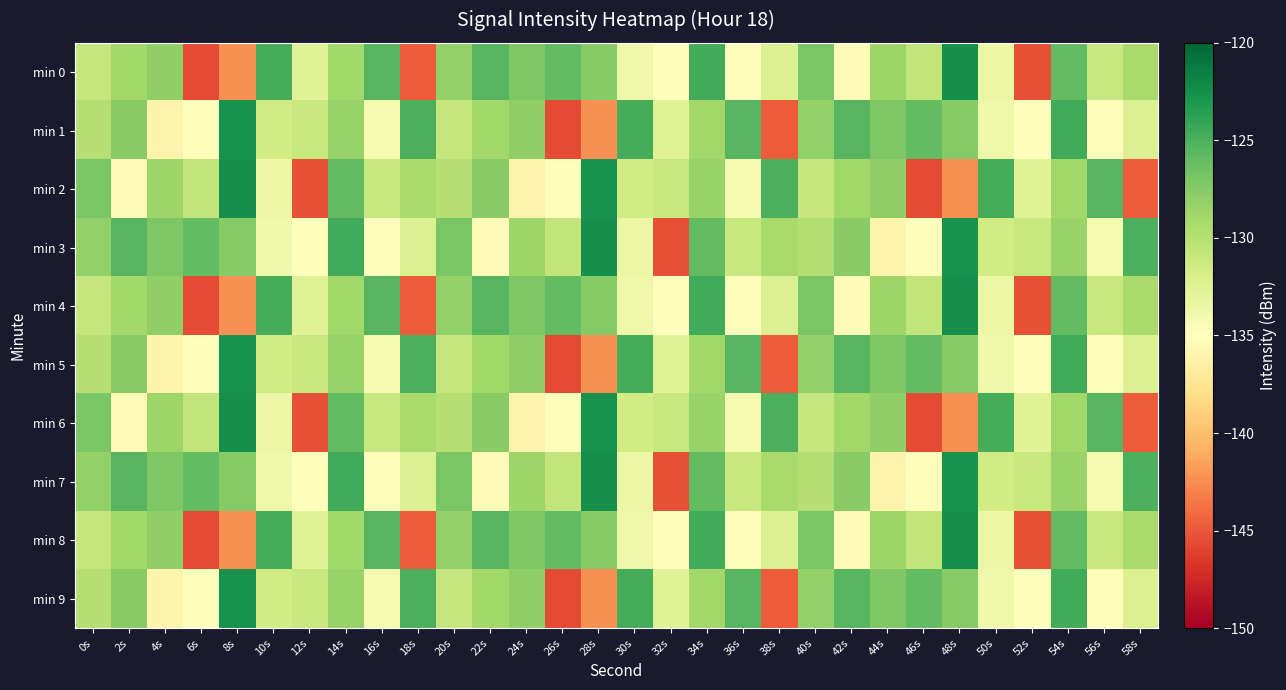

Reading left to right, transcribe all the data shown in this chart.

min 0: 0s=-130.8	2s=-128.8	4s=-128.0	6s=-145.5	8s=-142.3	10s=-124.7	12s=-132.6	14s=-128.8	16s=-125.5	18s=-144.8	20s=-128.1	22s=-125.4	24s=-127.2	26s=-125.9	28s=-127.6	30s=-133.8	32s=-134.9	34s=-124.6	36s=-135.2	38s=-132.4	40s=-126.9	42s=-135.3	44s=-128.6	46s=-130.6	48s=-122.6	50s=-133.5	52s=-145.4	54s=-125.9	56s=-130.9	58s=-129.2
min 1: 0s=-129.9	2s=-127.7	4s=-136.1	6s=-135.1	8s=-122.7	10s=-131.5	12s=-130.9	14s=-128.4	16s=-134.3	18s=-125.0	20s=-130.8	22s=-128.8	24s=-128.0	26s=-145.5	28s=-142.3	30s=-124.7	32s=-132.6	34s=-128.8	36s=-125.5	38s=-144.8	40s=-128.1	42s=-125.4	44s=-127.2	46s=-125.9	48s=-127.6	50s=-133.8	52s=-134.9	54s=-124.6	56s=-135.2	58s=-132.4
min 2: 0s=-126.9	2s=-135.3	4s=-128.6	6s=-130.6	8s=-122.6	10s=-133.5	12s=-145.4	14s=-125.9	16s=-130.9	18s=-129.2	20s=-129.9	22s=-127.7	24s=-136.1	26s=-135.1	28s=-122.7	30s=-131.5	32s=-130.9	34s=-128.4	36s=-134.3	38s=-125.0	40s=-130.8	42s=-128.8	44s=-128.0	46s=-145.5	48s=-142.3	50s=-124.7	52s=-132.6	54s=-128.8	56s=-125.5	58s=-144.8
min 3: 0s=-128.1	2s=-125.4	4s=-127.2	6s=-125.9	8s=-127.6	10s=-133.8	12s=-134.9	14s=-124.6	16s=-135.2	18s=-132.4	20s=-126.9	22s=-135.3	24s=-128.6	26s=-130.6	28s=-122.6	30s=-133.5	32s=-145.4	34s=-125.9	36s=-130.9	38s=-129.2	40s=-129.9	42s=-127.7	44s=-136.1	46s=-135.1	48s=-122.7	50s=-131.5	52s=-130.9	54s=-128.4	56s=-134.3	58s=-125.0
min 4: 0s=-130.8	2s=-128.8	4s=-128.0	6s=-145.5	8s=-142.3	10s=-124.7	12s=-132.6	14s=-128.8	16s=-125.5	18s=-144.8	20s=-128.1	22s=-125.4	24s=-127.2	26s=-125.9	28s=-127.6	30s=-133.8	32s=-134.9	34s=-124.6	36s=-135.2	38s=-132.4	40s=-126.9	42s=-135.3	44s=-128.6	46s=-130.6	48s=-122.6	50s=-133.5	52s=-145.4	54s=-125.9	56s=-130.9	58s=-129.2
min 5: 0s=-129.9	2s=-127.7	4s=-136.1	6s=-135.1	8s=-122.7	10s=-131.5	12s=-130.9	14s=-128.4	16s=-134.3	18s=-125.0	20s=-130.8	22s=-128.8	24s=-128.0	26s=-145.5	28s=-142.3	30s=-124.7	32s=-132.6	34s=-128.8	36s=-125.5	38s=-144.8	40s=-128.1	42s=-125.4	44s=-127.2	46s=-125.9	48s=-127.6	50s=-133.8	52s=-134.9	54s=-124.6	56s=-135.2	58s=-132.4
min 6: 0s=-126.9	2s=-135.3	4s=-128.6	6s=-130.6	8s=-122.6	10s=-133.5	12s=-145.4	14s=-125.9	16s=-130.9	18s=-129.2	20s=-129.9	22s=-127.7	24s=-136.1	26s=-135.1	28s=-122.7	30s=-131.5	32s=-130.9	34s=-128.4	36s=-134.3	38s=-125.0	40s=-130.8	42s=-128.8	44s=-128.0	46s=-145.5	48s=-142.3	50s=-124.7	52s=-132.6	54s=-128.8	56s=-125.5	58s=-144.8
min 7: 0s=-128.1	2s=-125.4	4s=-127.2	6s=-125.9	8s=-127.6	10s=-133.8	12s=-134.9	14s=-124.6	16s=-135.2	18s=-132.4	20s=-126.9	22s=-135.3	24s=-128.6	26s=-130.6	28s=-122.6	30s=-133.5	32s=-145.4	34s=-125.9	36s=-130.9	38s=-129.2	40s=-129.9	42s=-127.7	44s=-136.1	46s=-135.1	48s=-122.7	50s=-131.5	52s=-130.9	54s=-128.4	56s=-134.3	58s=-125.0
min 8: 0s=-130.8	2s=-128.8	4s=-128.0	6s=-145.5	8s=-142.3	10s=-124.7	12s=-132.6	14s=-128.8	16s=-125.5	18s=-144.8	20s=-128.1	22s=-125.4	24s=-127.2	26s=-125.9	28s=-127.6	30s=-133.8	32s=-134.9	34s=-124.6	36s=-135.2	38s=-132.4	40s=-126.9	42s=-135.3	44s=-128.6	46s=-130.6	48s=-122.6	50s=-133.5	52s=-145.4	54s=-125.9	56s=-130.9	58s=-129.2
min 9: 0s=-129.9	2s=-127.7	4s=-136.1	6s=-135.1	8s=-122.7	10s=-131.5	12s=-130.9	14s=-128.4	16s=-134.3	18s=-125.0	20s=-130.8	22s=-128.8	24s=-128.0	26s=-145.5	28s=-142.3	30s=-124.7	32s=-132.6	34s=-128.8	36s=-125.5	38s=-144.8	40s=-128.1	42s=-125.4	44s=-127.2	46s=-125.9	48s=-127.6	50s=-133.8	52s=-134.9	54s=-124.6	56s=-135.2	58s=-132.4